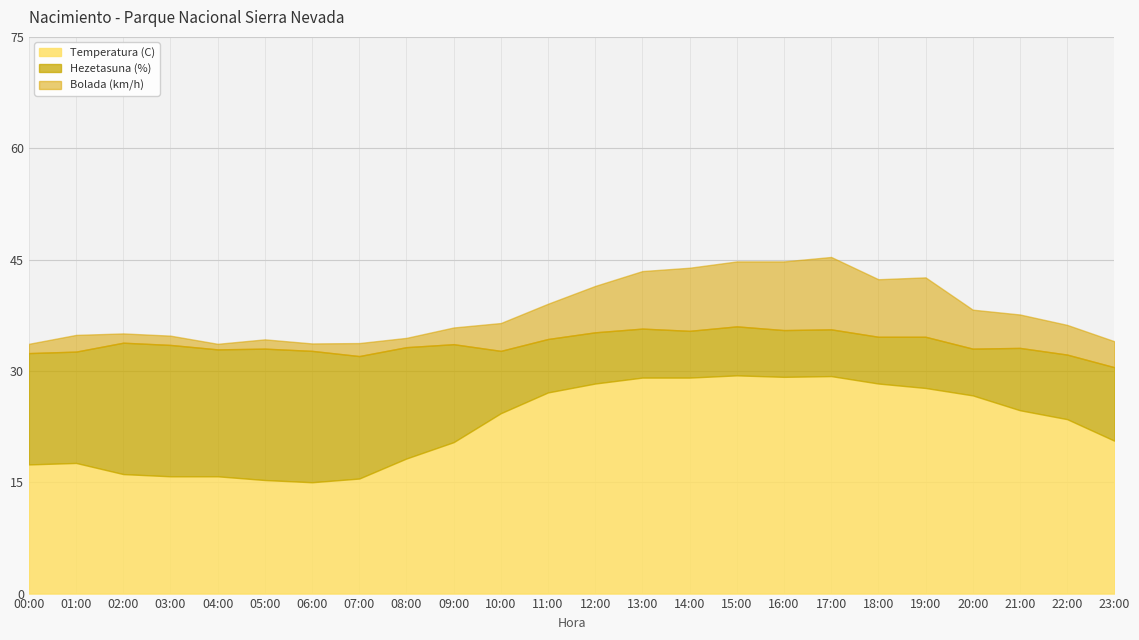

What is the total value across all series at 14:00?

43.9